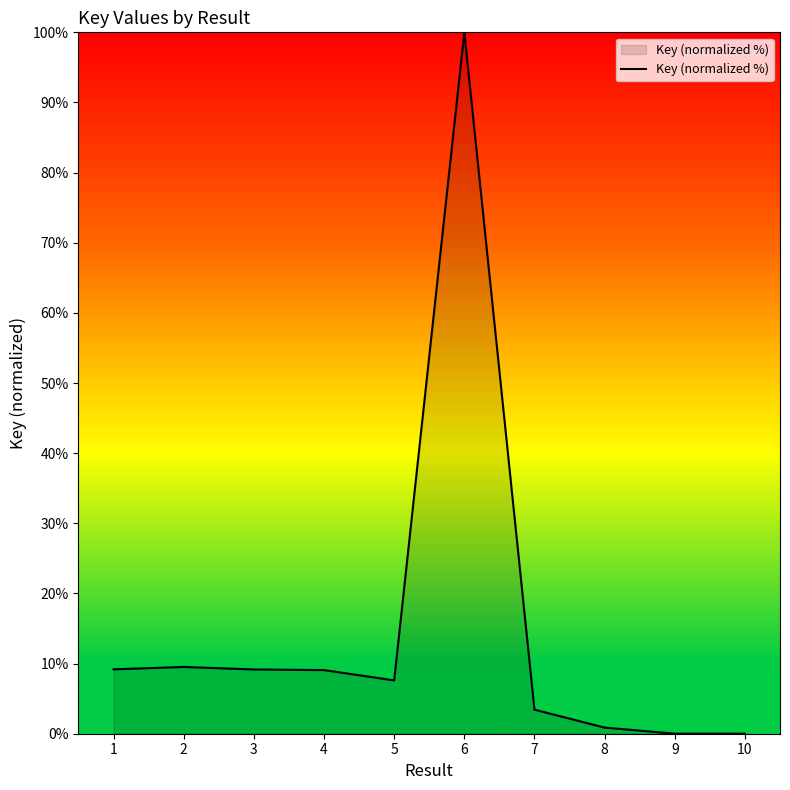

What is the sum of all values?

148.8